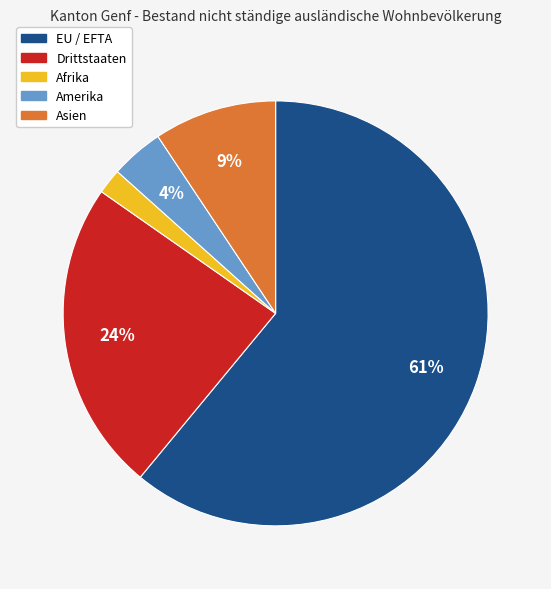

Is the sum of EU / EFTA and Asien greater than half?

Yes